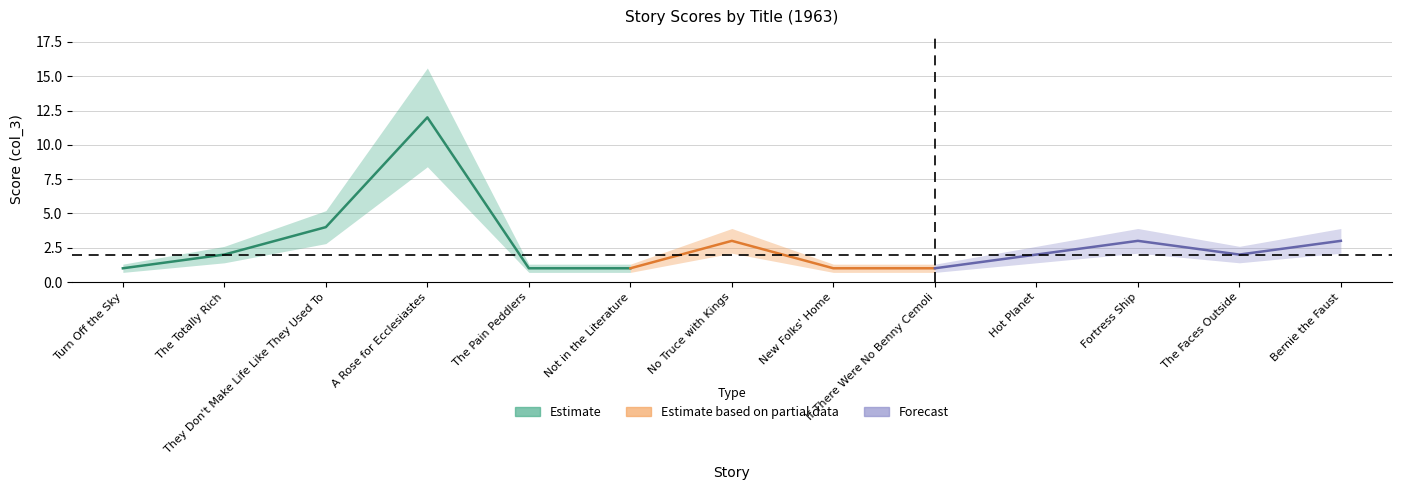

Rank the categories by value from highest to lowest.

A Rose for Ecclesiastes, They Don't Make Life Like They Used To, No Truce with Kings, Fortress Ship, Bernie the Faust, The Totally Rich, Hot Planet, The Faces Outside, Turn Off the Sky, The Pain Peddlers, Not in the Literature, New Folks' Home, If There Were No Benny Cemoli